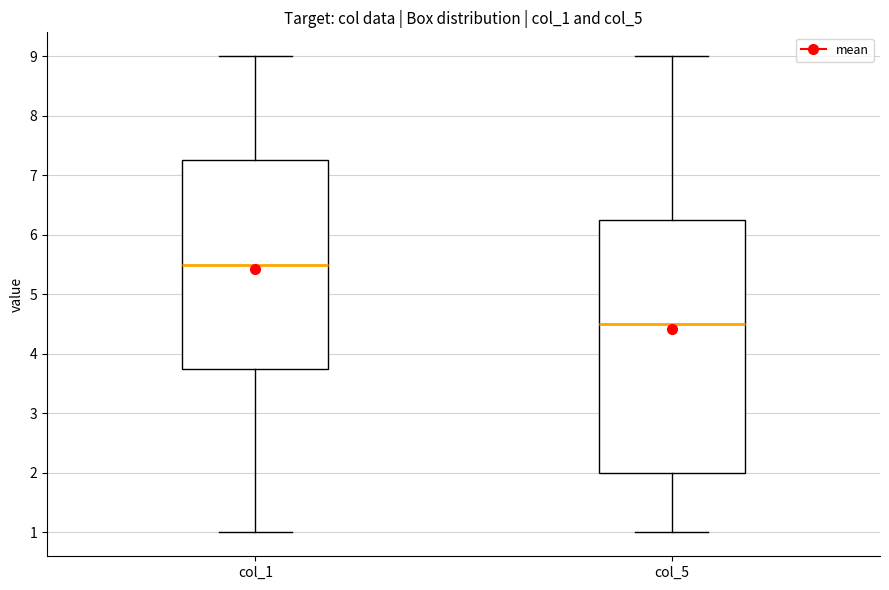

Reading left to right, read every box against the y-axis: the position of its median line, the range the box covers, and the ends of its whiskers. The values are not printed on the chart, so give them approximately, as read against the axis.

col_1: median 5.5, box 3.8 to 7.3, whiskers 1.0 to 9.0
col_5: median 4.5, box 2.0 to 6.3, whiskers 1.0 to 9.0